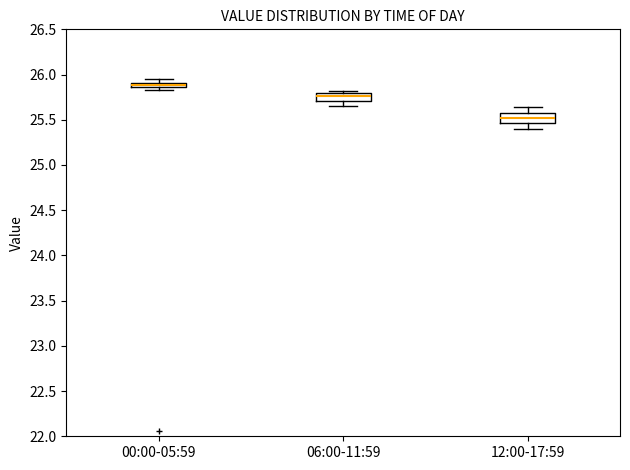

Where is the lower edge of the box for 00:00-05:59 on the y-axis? The values are not printed on the chart, so give them approximately, as read against the axis.

25.85